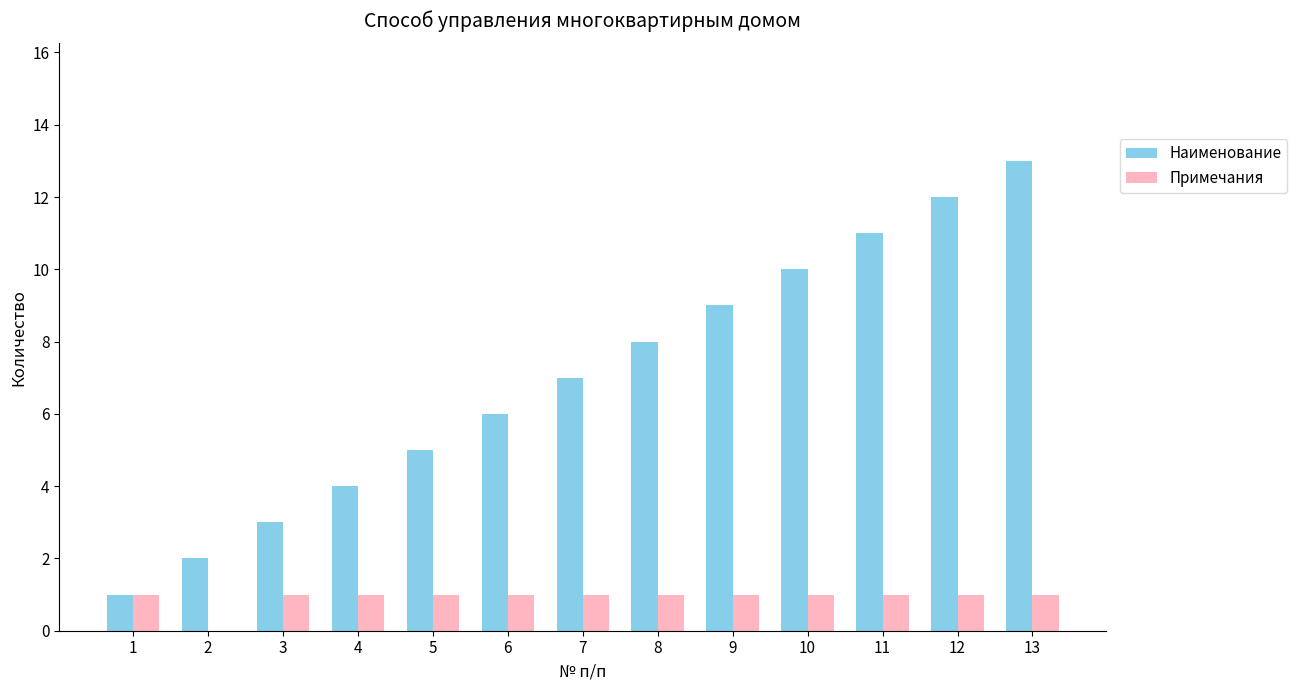

How many Примечания values are between 1 and 2?

12